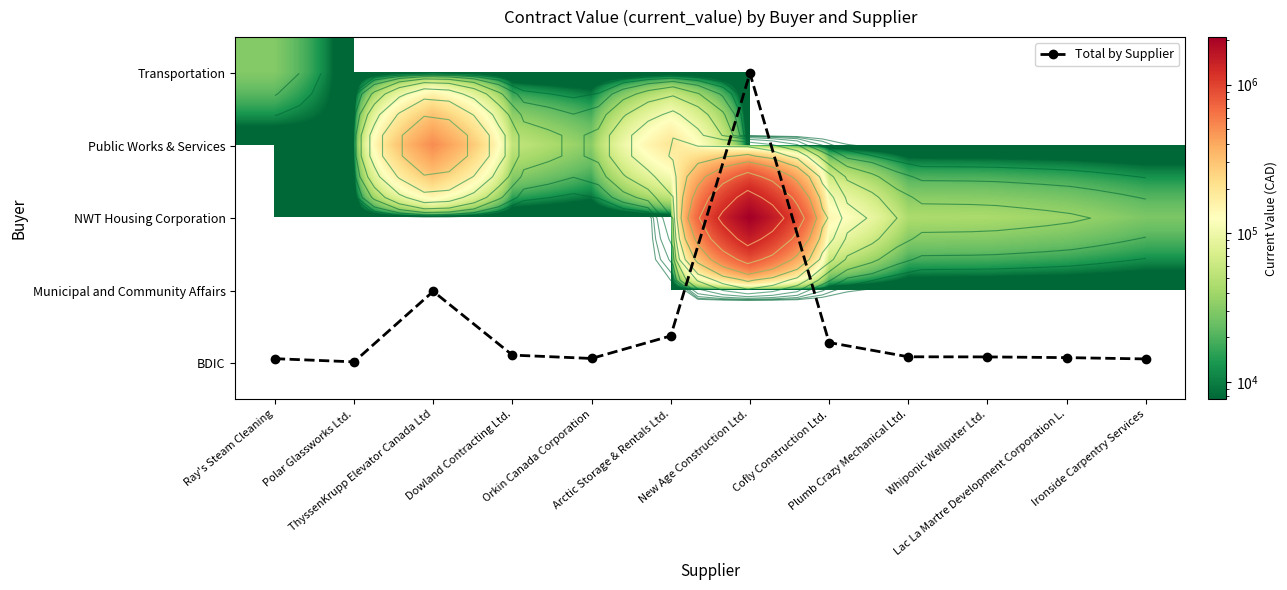

True or false: Total by Supplier has a value of 1.3 at Plumb Crazy Mechanical Ltd..

False